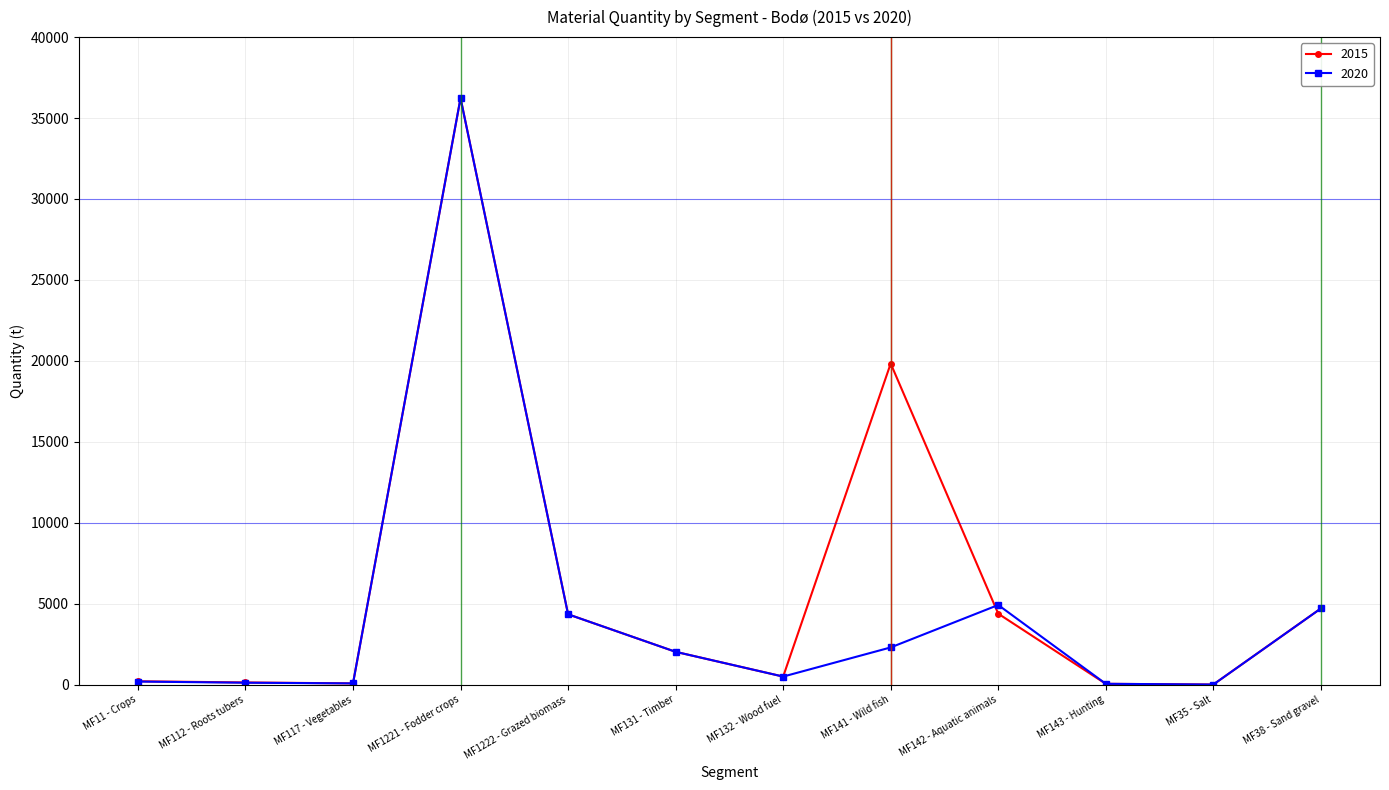

The value of 2015 at MF131 - Timber is 2023.0. True or false?

True